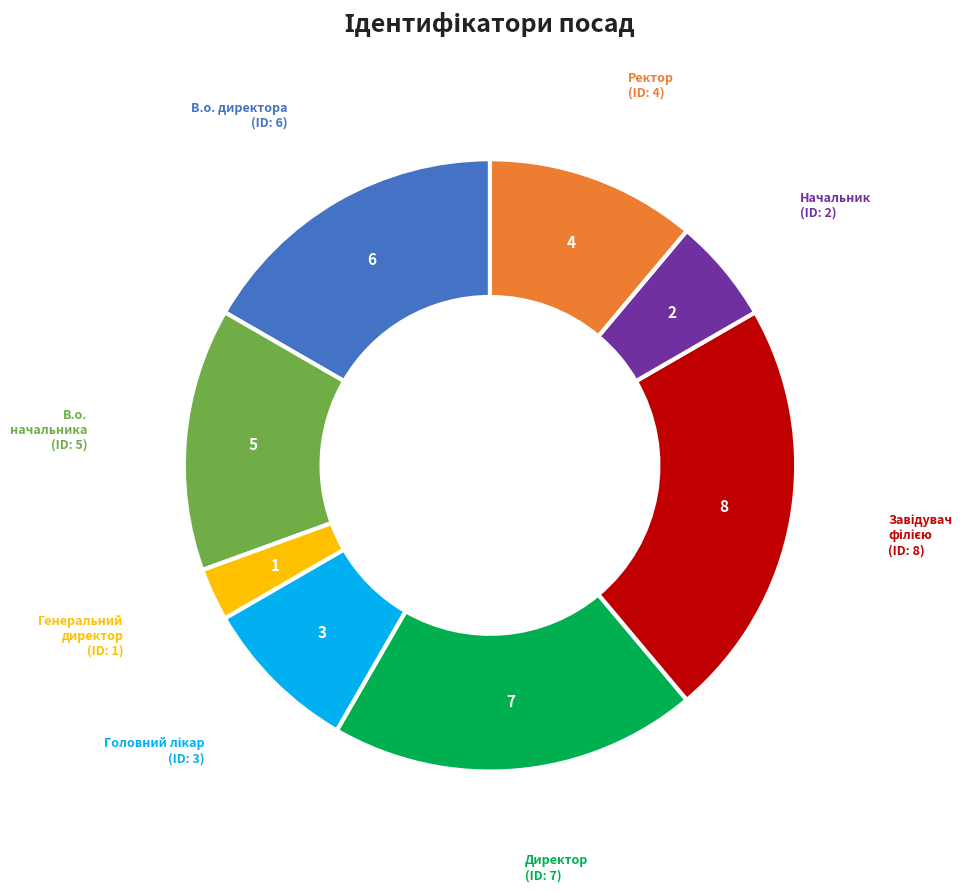

Which slice is the smallest?

Генеральний директор